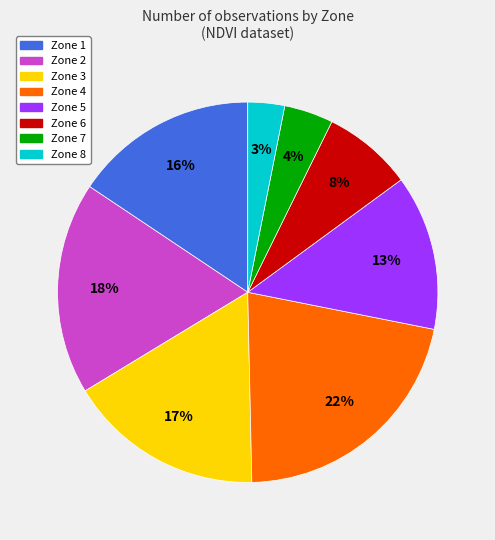

Does any single category account for the majority?

No